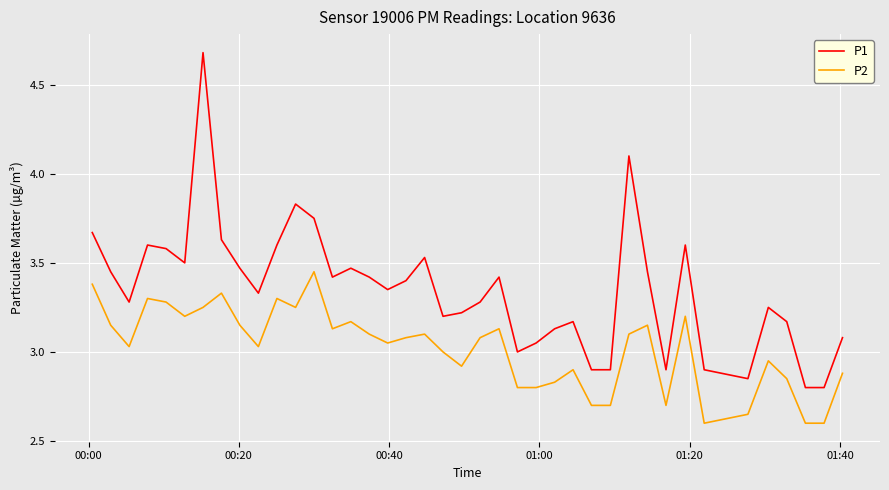

True or false: P1 and P2 cross at least once.

False